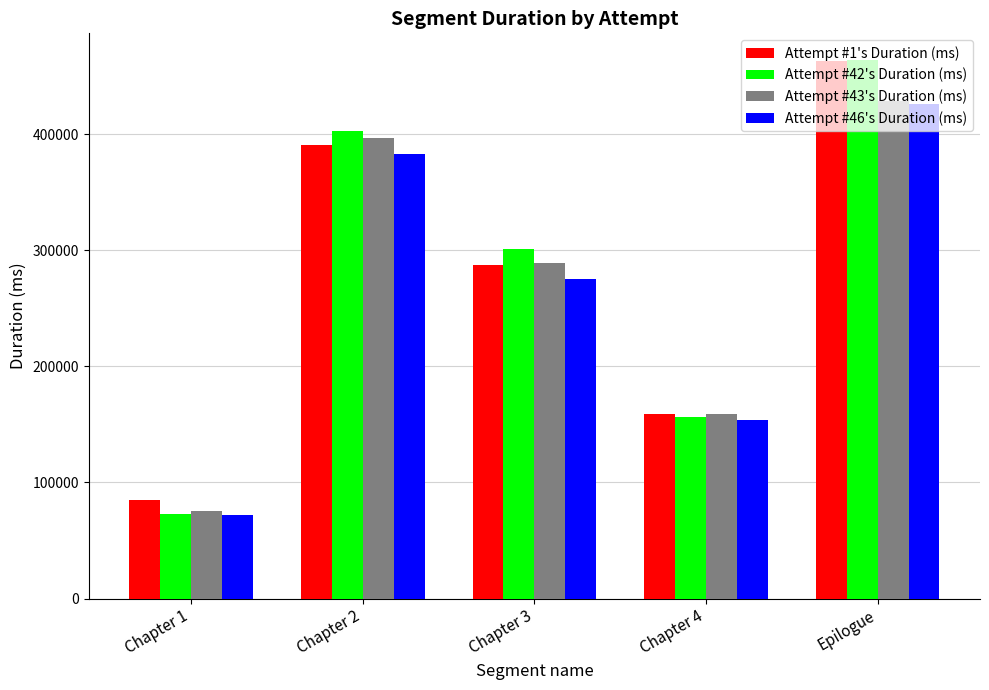

What are all the series names shown in the legend?

Attempt #1's Duration (ms), Attempt #42's Duration (ms), Attempt #43's Duration (ms), Attempt #46's Duration (ms)